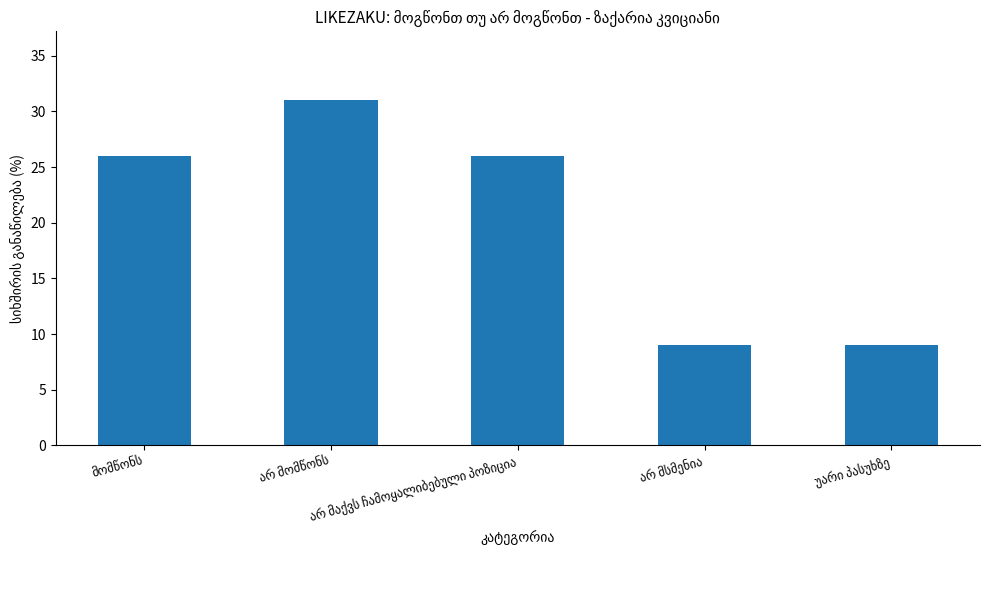

What is the value of the 4th bar from the left?

9